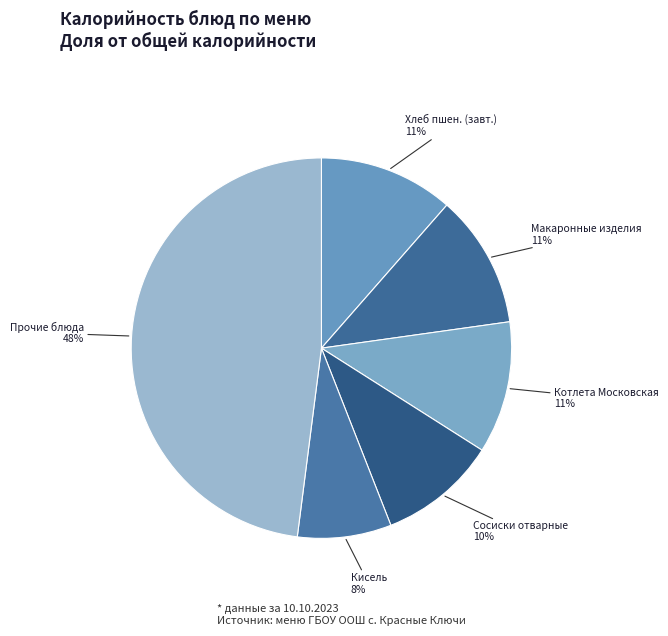

Count the number of slices in the pie.

6